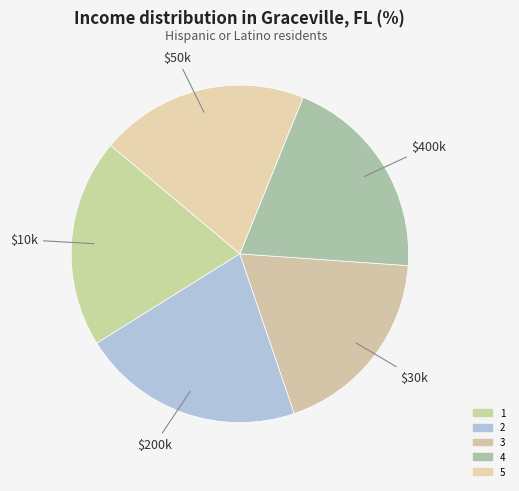

Does 4 represent more than half of the total?

No